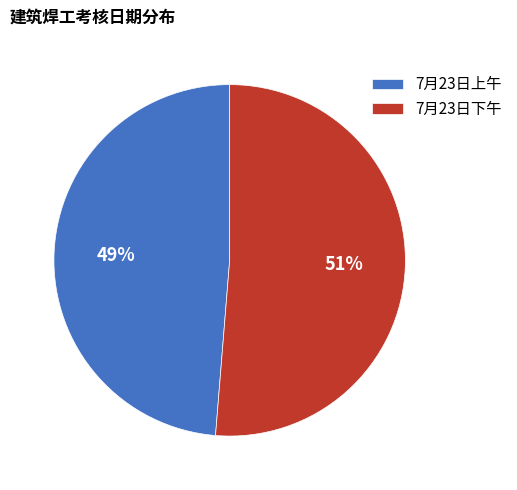

Rank the categories by value from highest to lowest.

7月23日下午, 7月23日上午